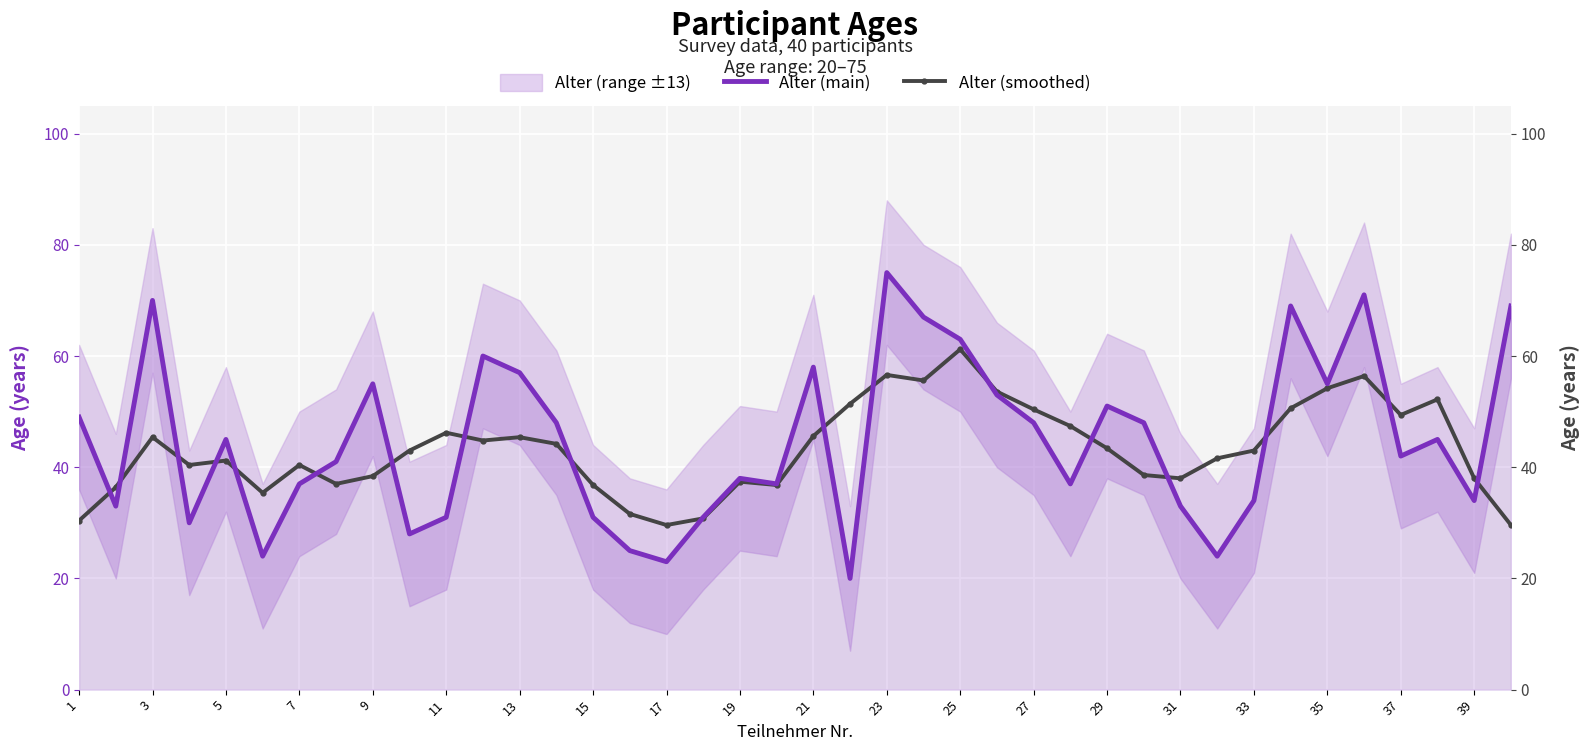

Count the number of categories in the chart.

40